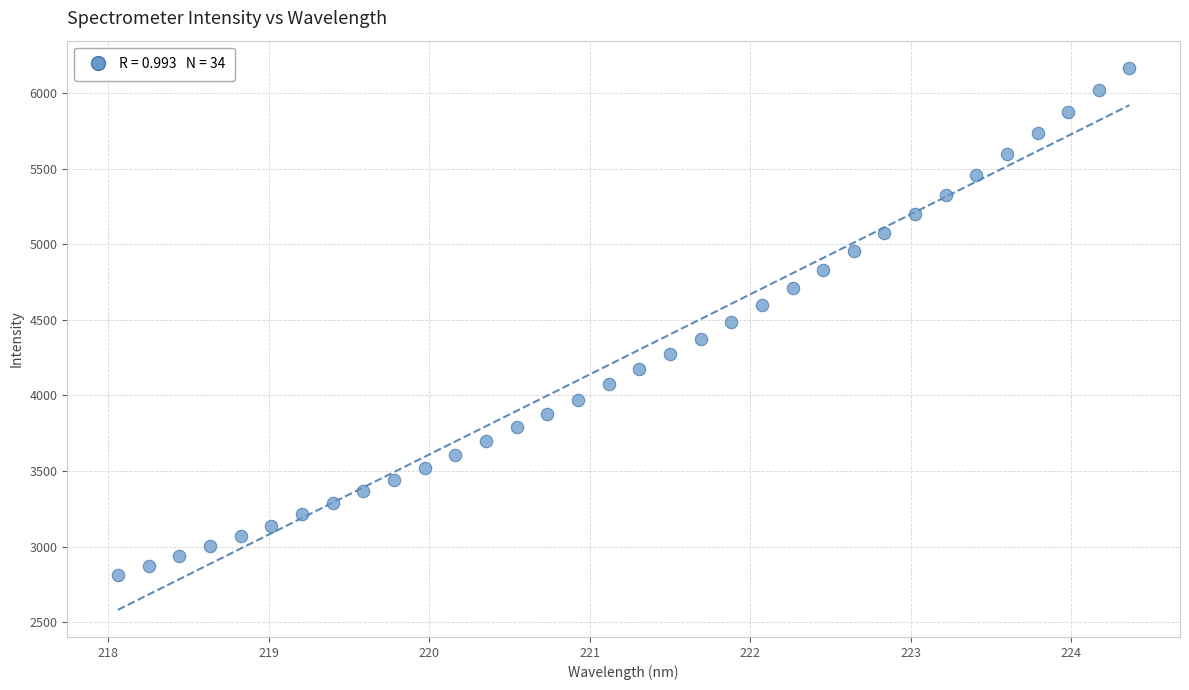

What is the range of X values (max minus min)?

6.3